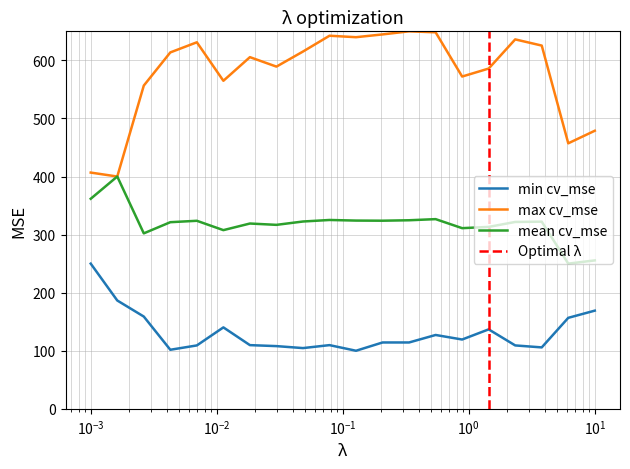

What is the maximum value for mean cv_mse?

400.0